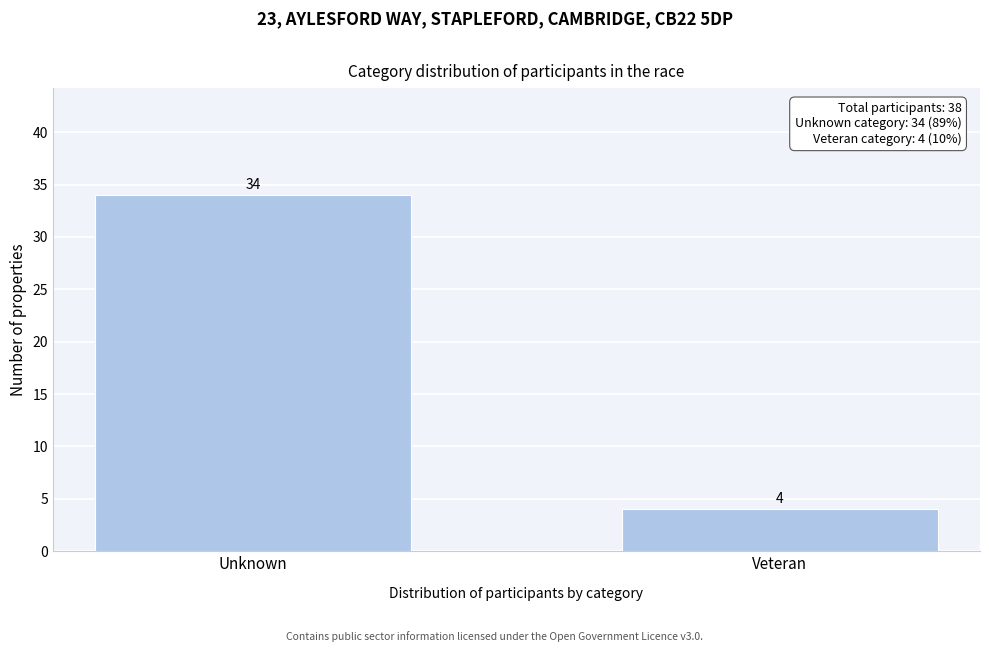

Reading right to left, transcribe all the data shown in this chart.

Veteran=4	Unknown=34